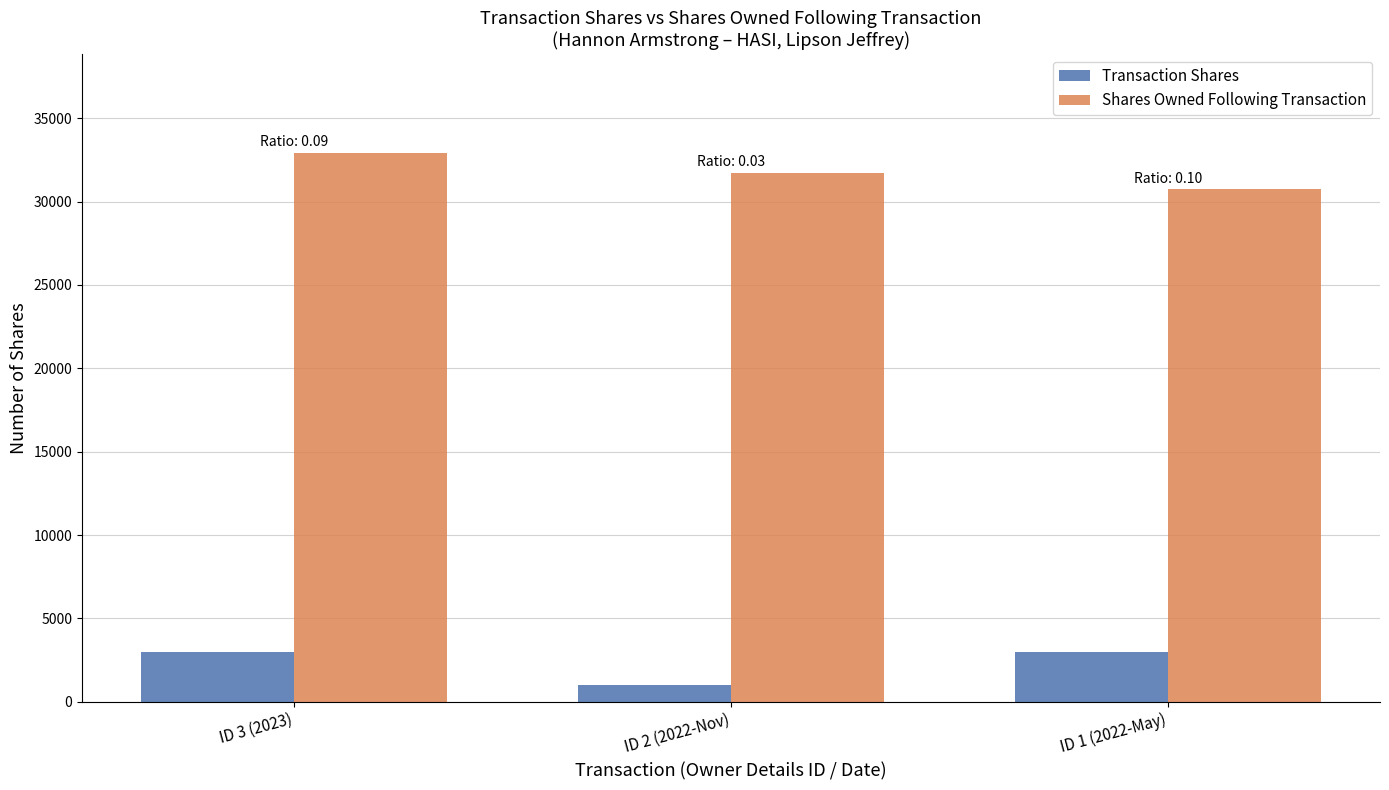

How many Transaction Shares values are between 1000 and 3000?

3